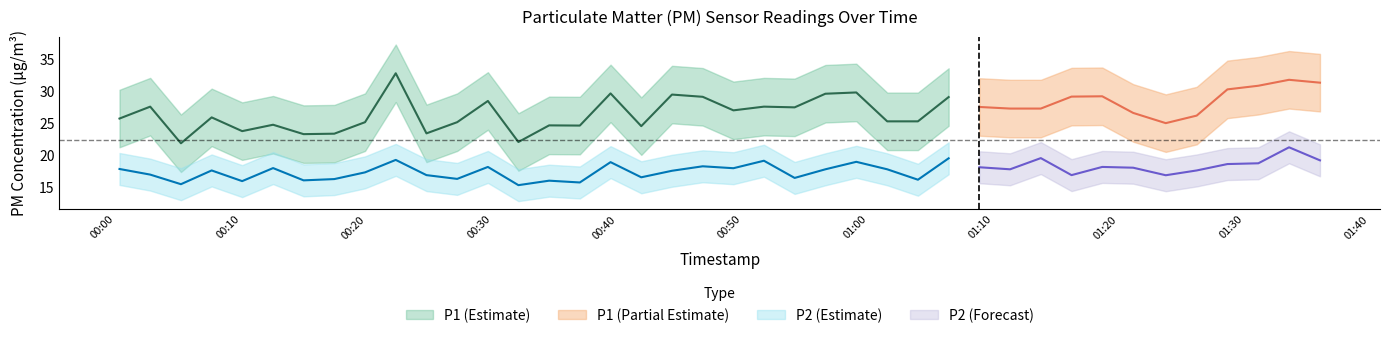

In P2, how many points are lower than both neighbors (excluding endpoints)?

13